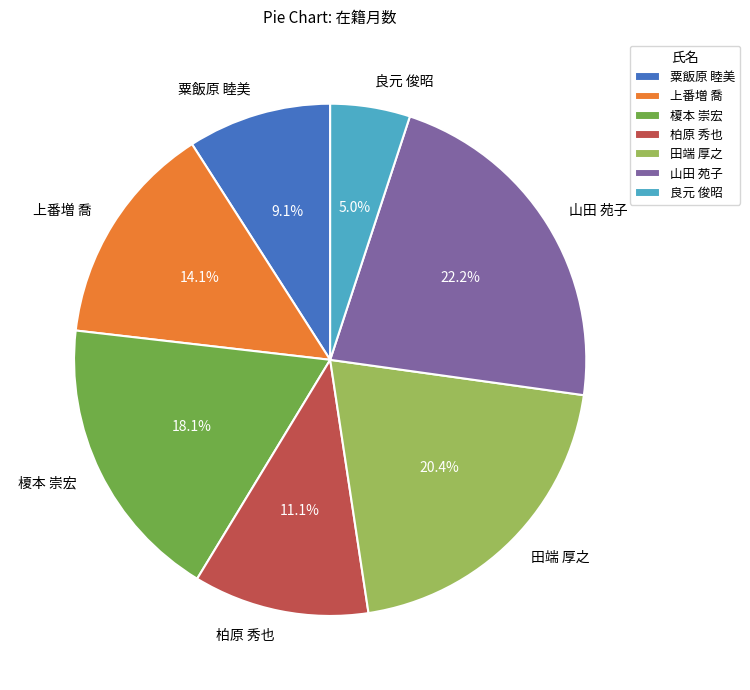

To the nearest percent, what is the difference between the largest and smallest slice percentages?

17%